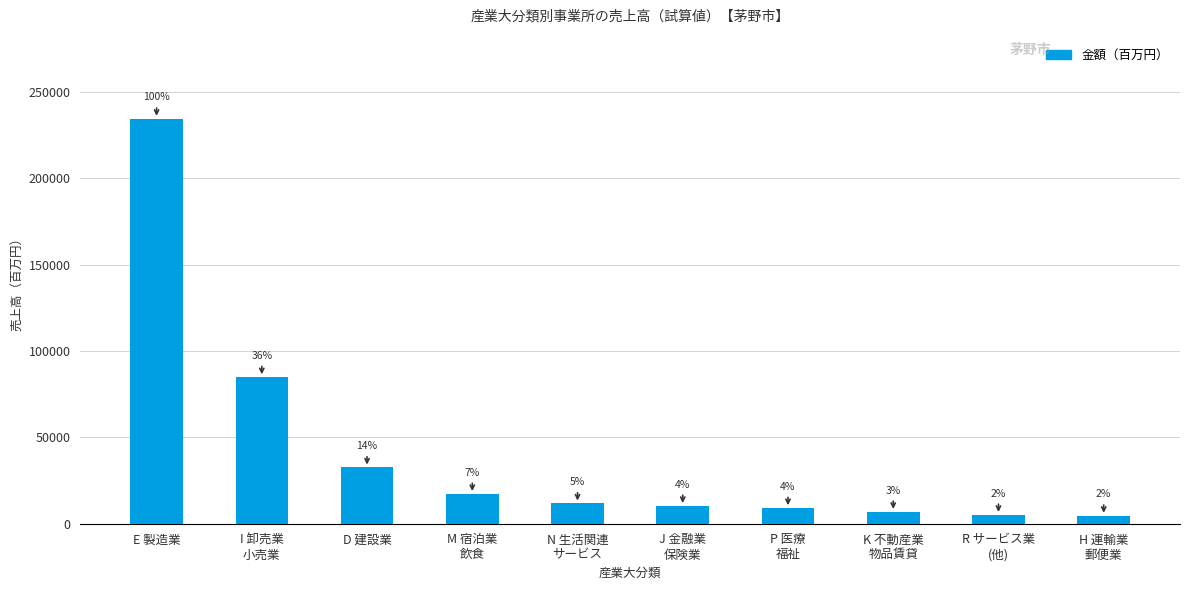

Does the chart contain any negative values?

No